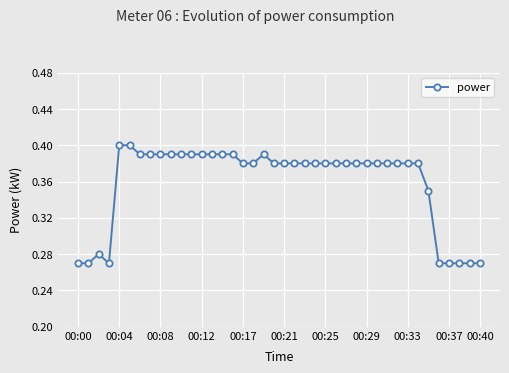

True or false: there are more than 0 points higher than both neighbors.

True